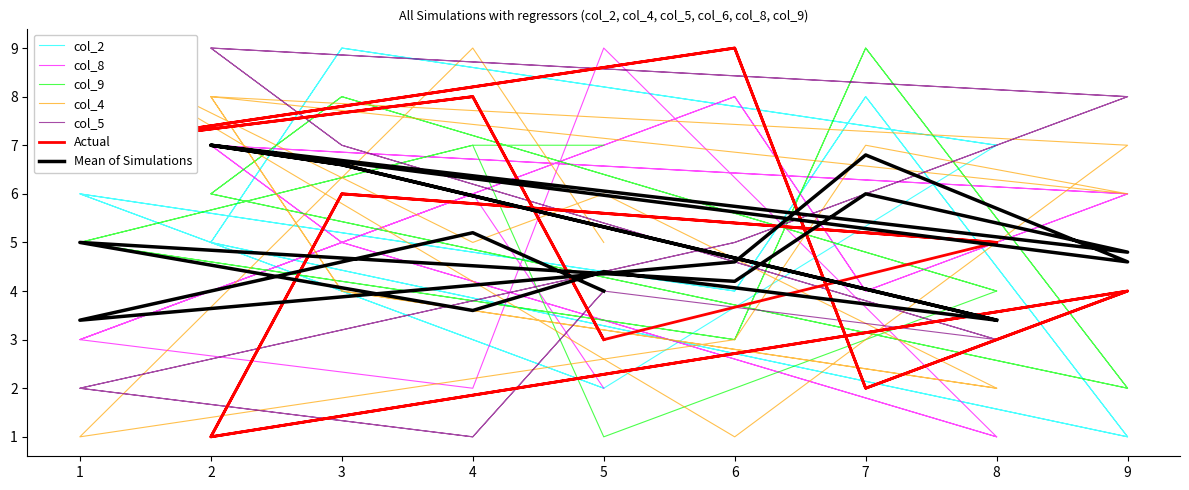

Between which two adjacent categories do col_5 and col_6 first intersect?

5 and 4